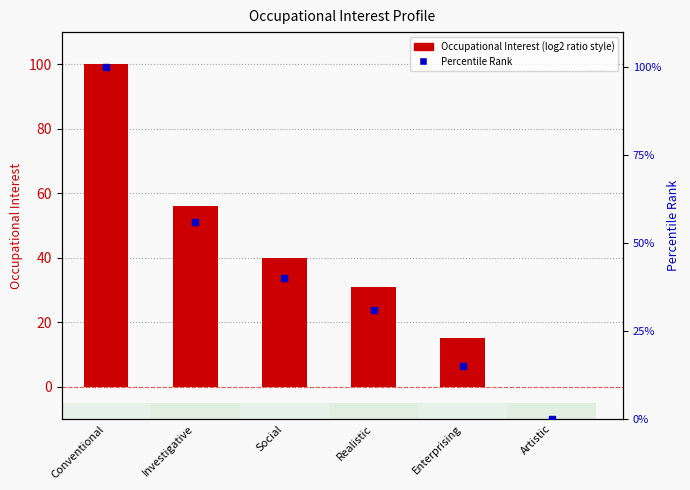

Reading left to right, list all the values displayed in this chart.

Occupational Interest: Conventional=100	Investigative=56	Social=40	Realistic=31	Enterprising=15	Artistic=0
Percentile Rank: Conventional=100	Investigative=56	Social=40	Realistic=31	Enterprising=15	Artistic=0